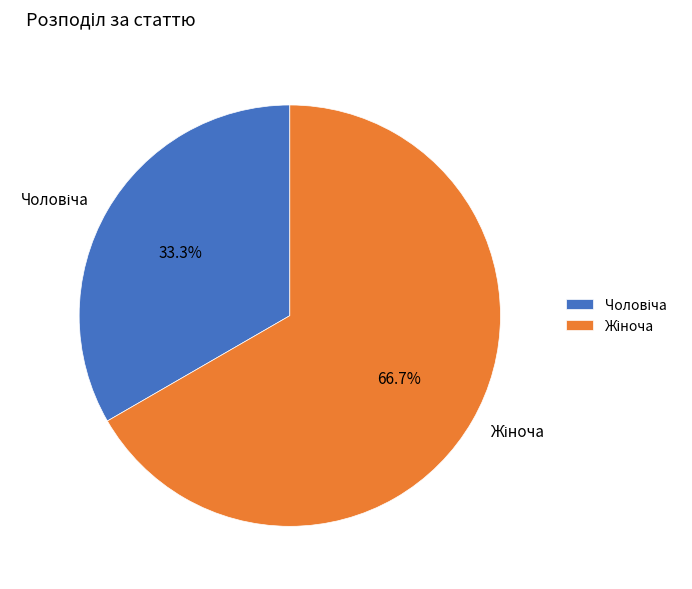

Is there a majority slice in this chart?

Yes